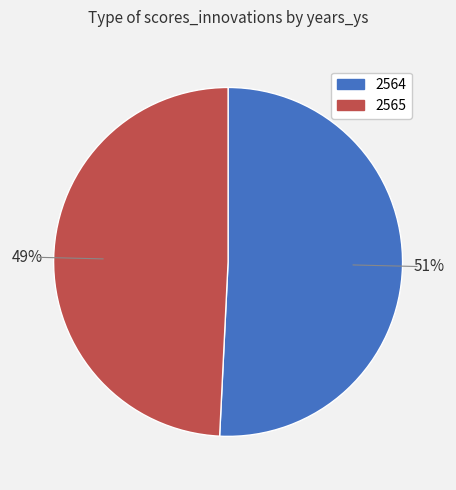

Approximately how many times larger is the value at 2565 compared to 2564?

1.0